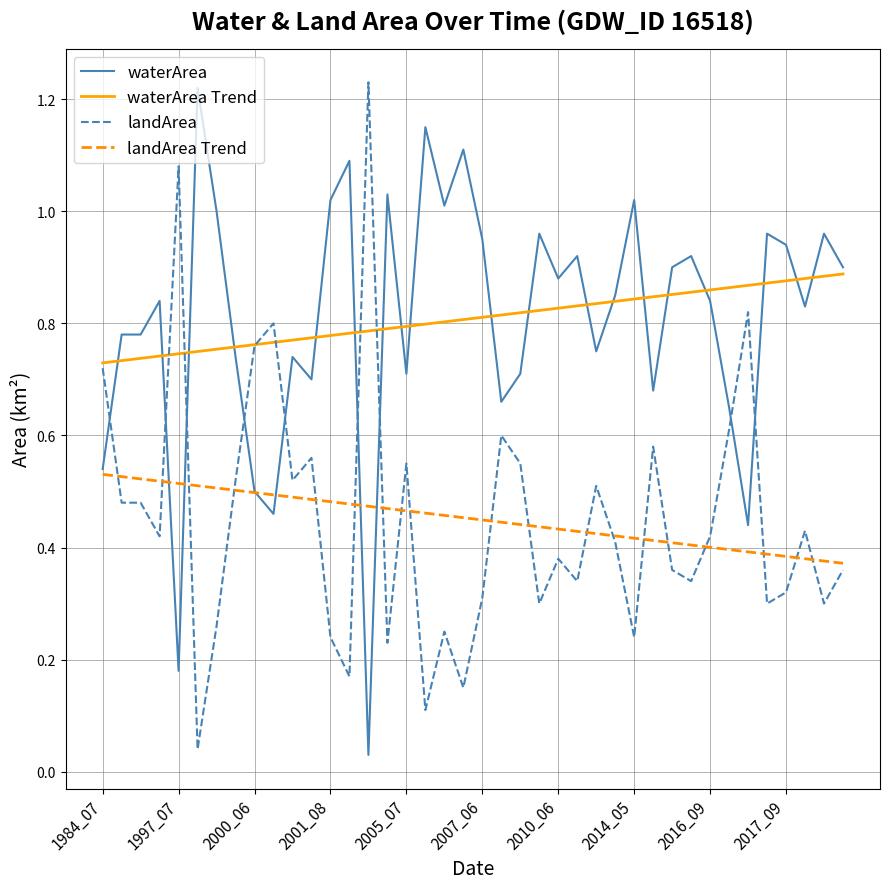

True or false: landArea and waterArea intersect in this chart.

True